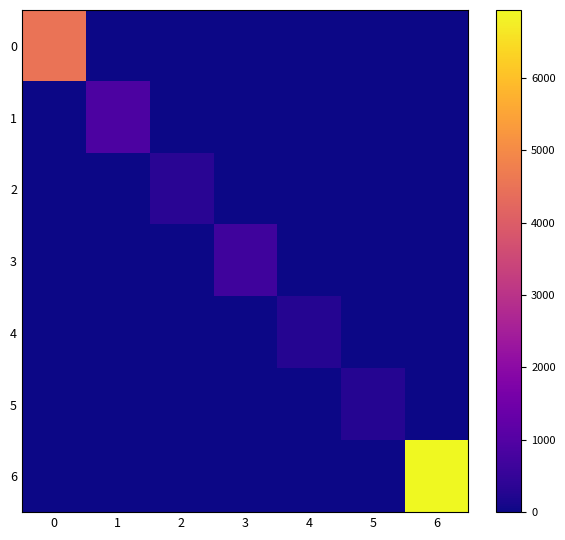

Which series has the largest range (max minus min)?

6